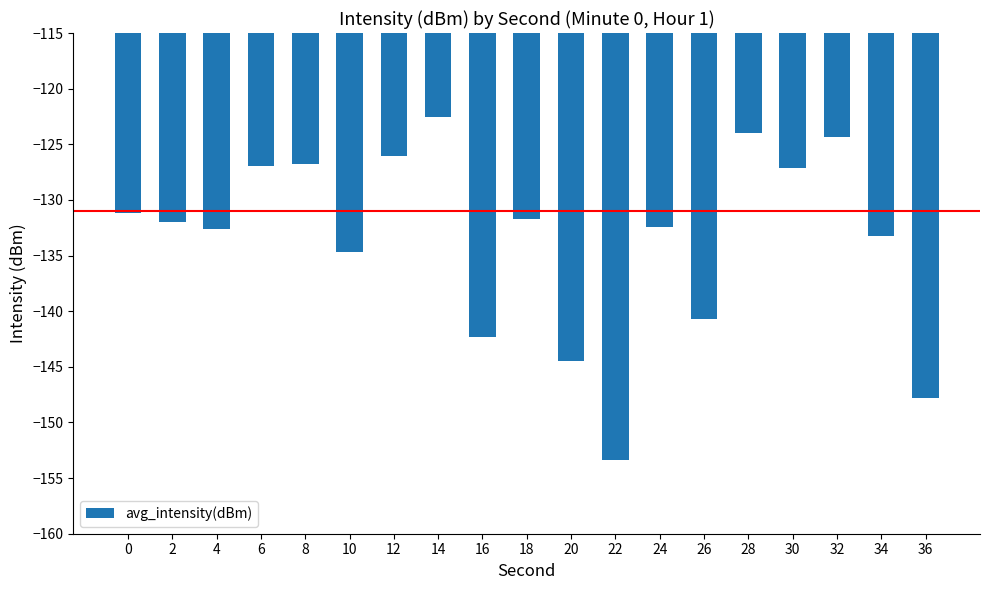

How many values exceed -132?

9